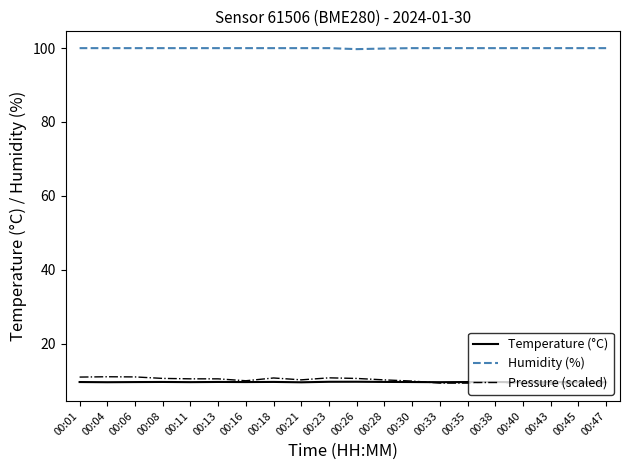

What is the spread (max minus min) of values at 00:43?

91.0